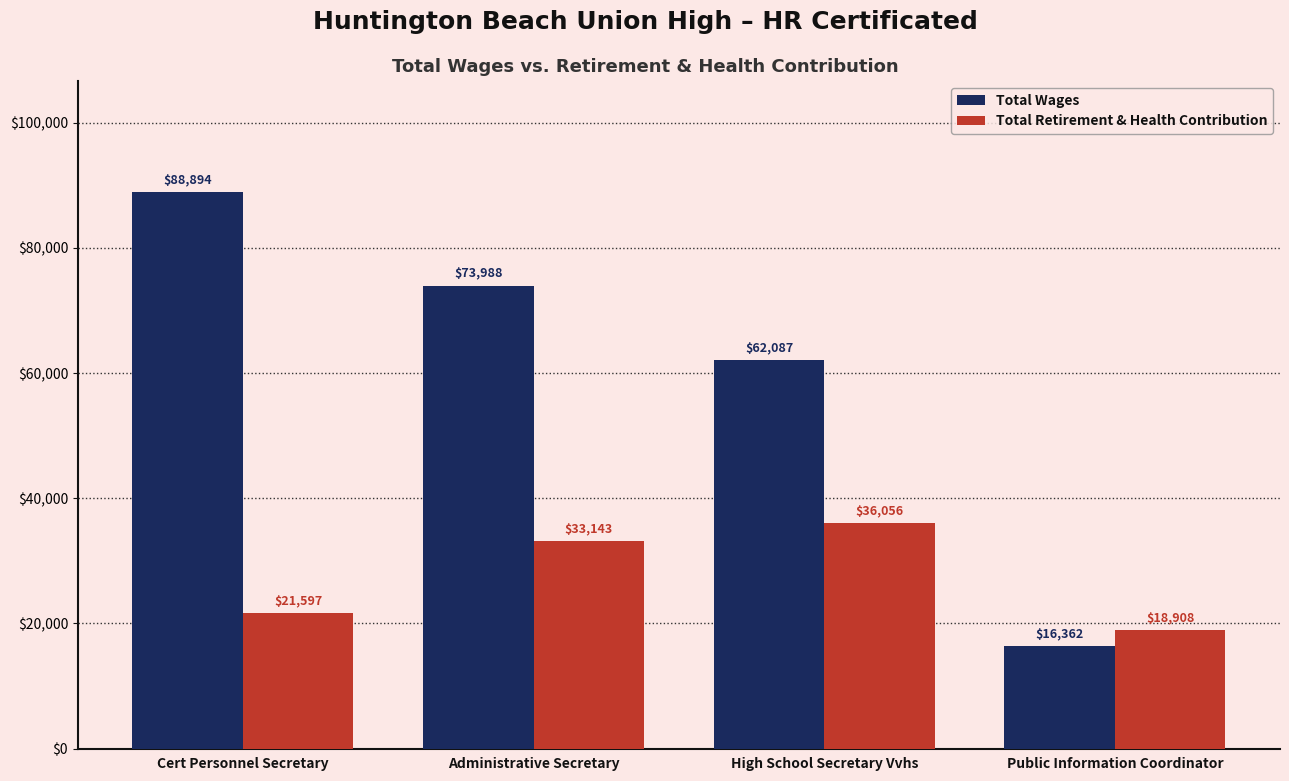

At which label is Total Wages closest to 52628?

High School Secretary Vvhs